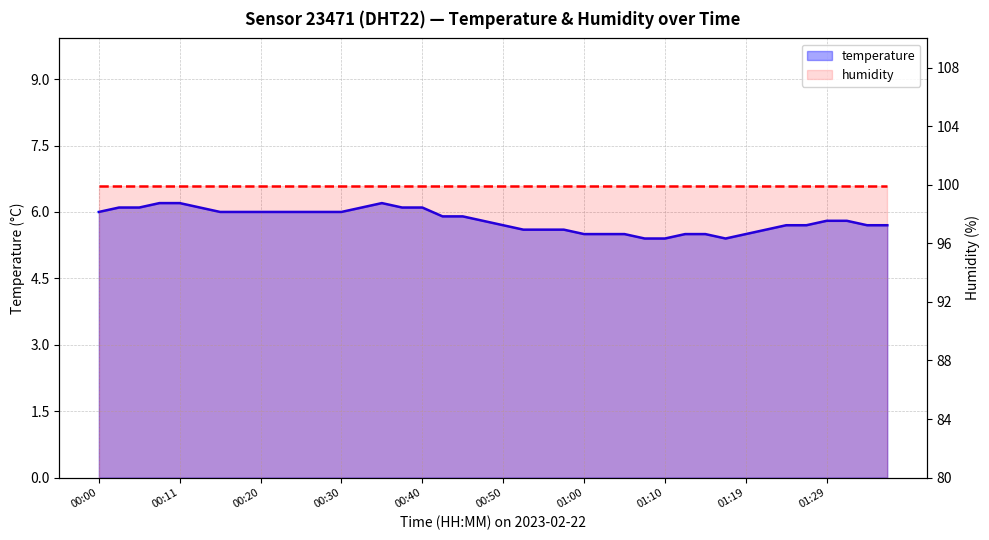

Reading left to right, what are all the values shown in this chart?

00:00=6.0	00:03=6.1	00:06=6.1	00:08=6.2	00:11=6.2	00:13=6.1	00:15=6.0	00:18=6.0	00:20=6.0	00:23=6.0	00:25=6.0	00:28=6.0	00:30=6.0	00:33=6.1	00:35=6.2	00:38=6.1	00:40=6.1	00:43=5.9	00:45=5.9	00:47=5.8	00:50=5.7	00:52=5.6	00:55=5.6	00:57=5.6	01:00=5.5	01:02=5.5	01:05=5.5	01:07=5.4	01:10=5.4	01:12=5.5	01:15=5.5	01:17=5.4	01:19=5.5	01:22=5.6	01:24=5.7	01:27=5.7	01:29=5.8	01:32=5.8	01:34=5.7	01:36=5.7